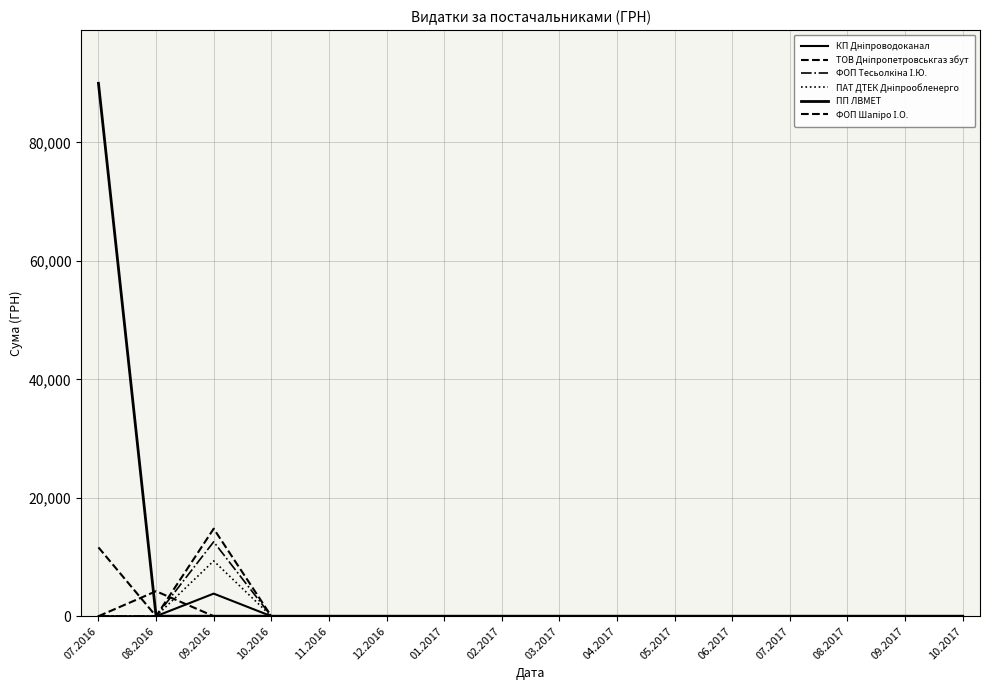

Does the chart have visible grid lines?

Yes